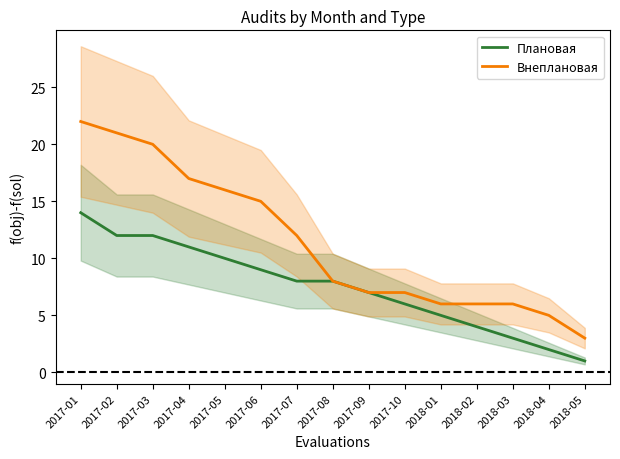

What is the label of the 6th point from the right?

2017-10